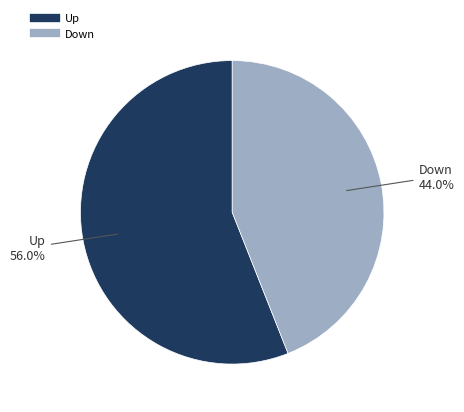

What portion of the pie excludes Down?

56.0%